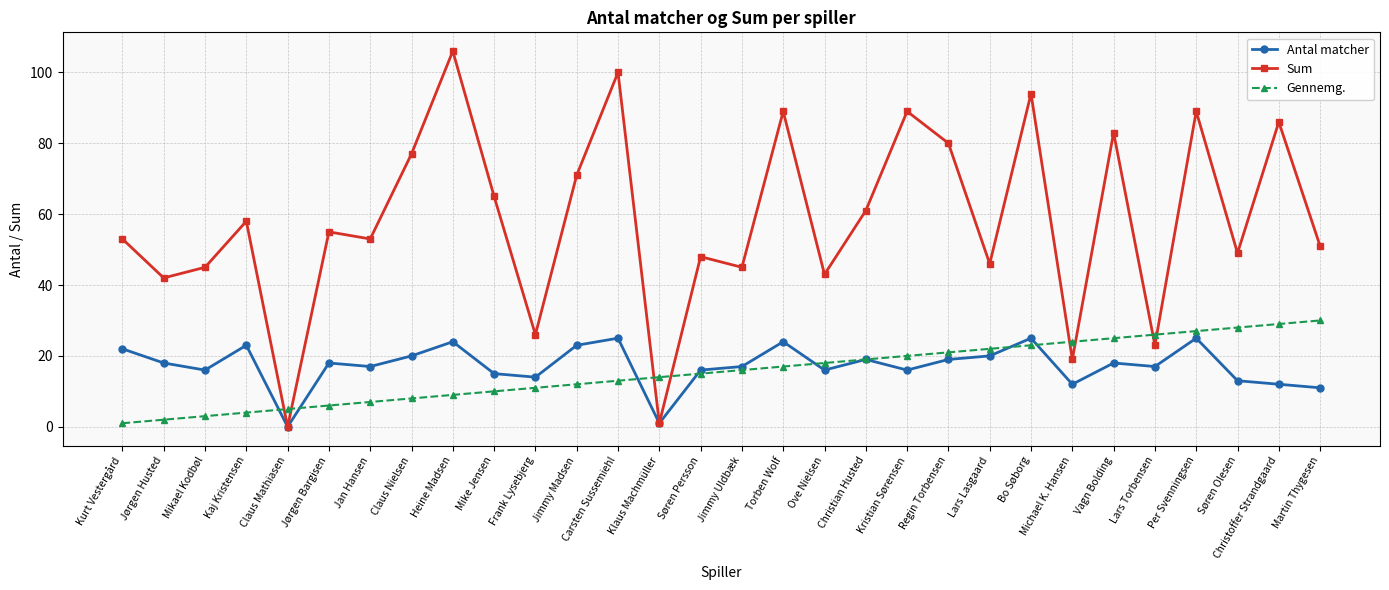

What is the difference between the highest and lowest values at Vagn Bolding?

65